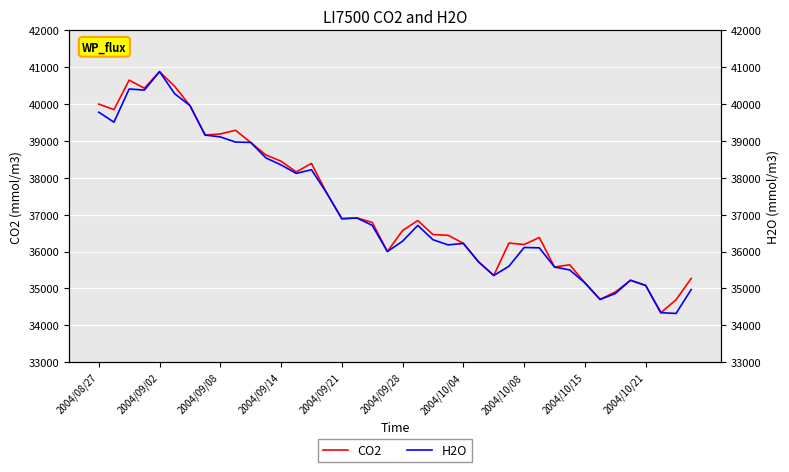

What is the average value of the CO2 series?

37240